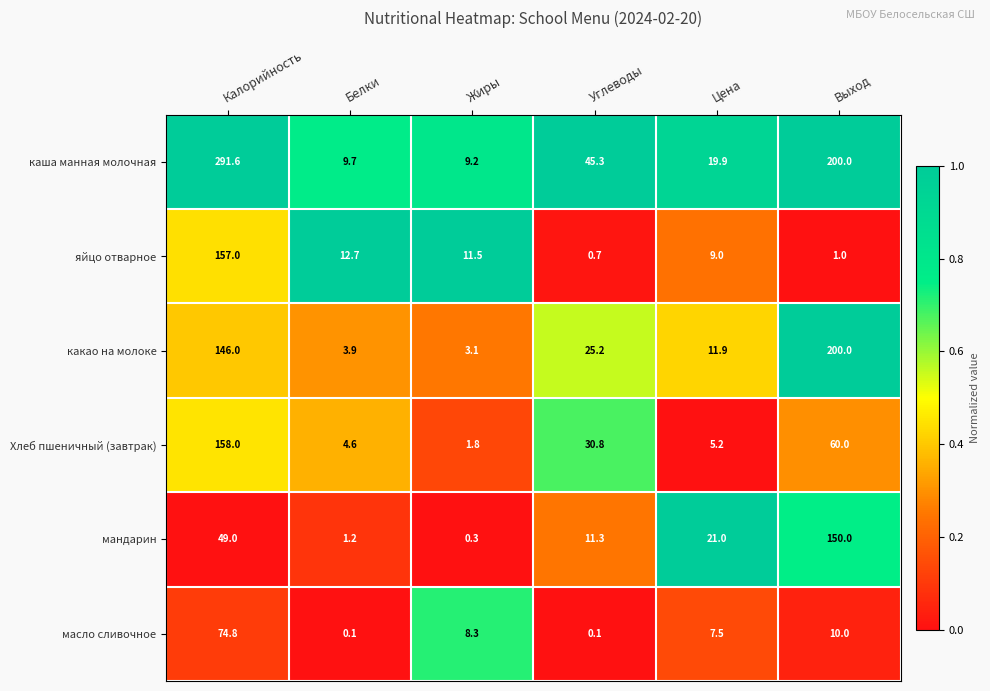

What is the difference between the каша манная молочная values at Калорийность and Жиры?

282.4